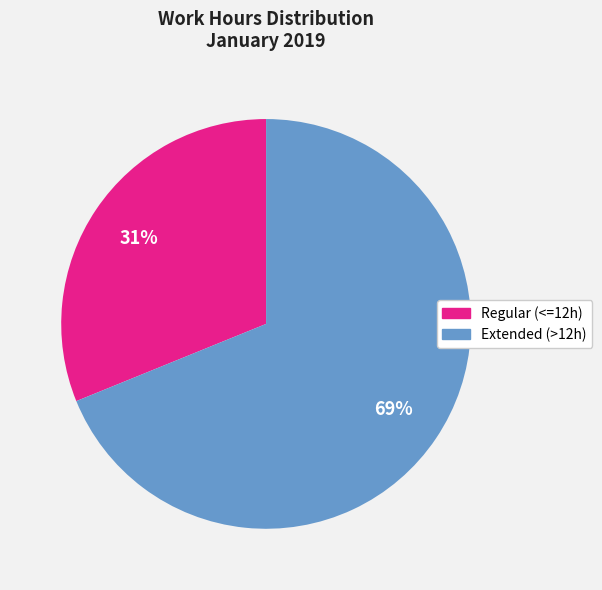

Do Regular (<=12h) and Extended (>12h) together represent more than half of the pie?

Yes